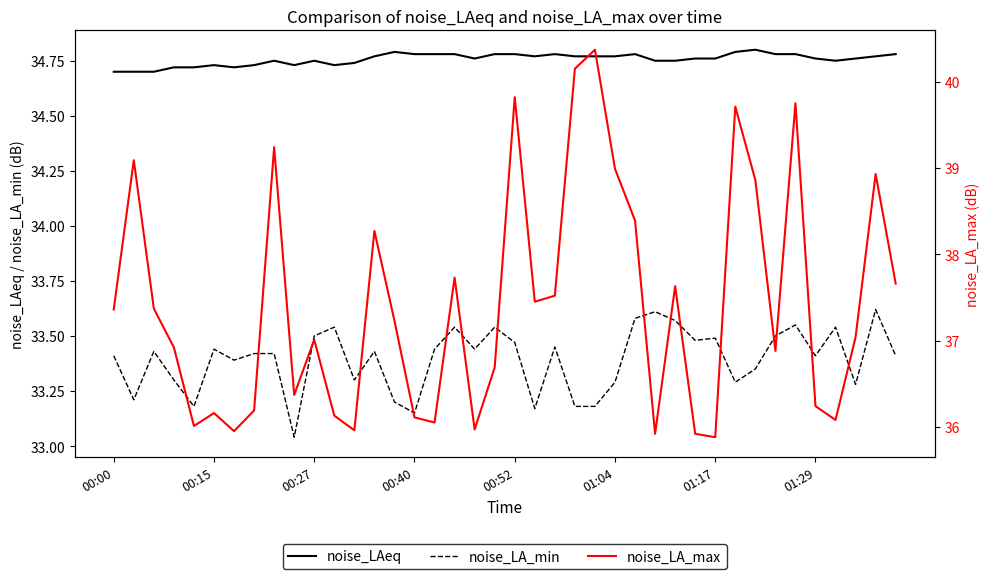

At which category is the sum across all series the highest?

24